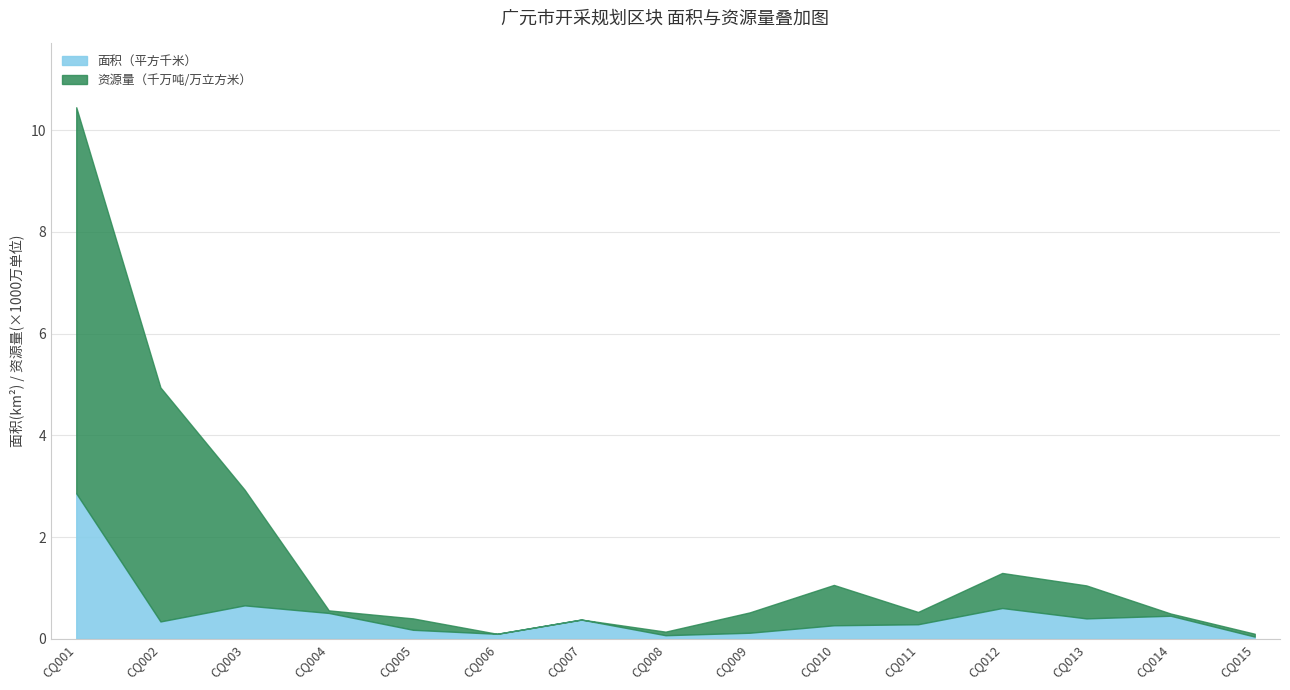

Does the chart have visible grid lines?

Yes